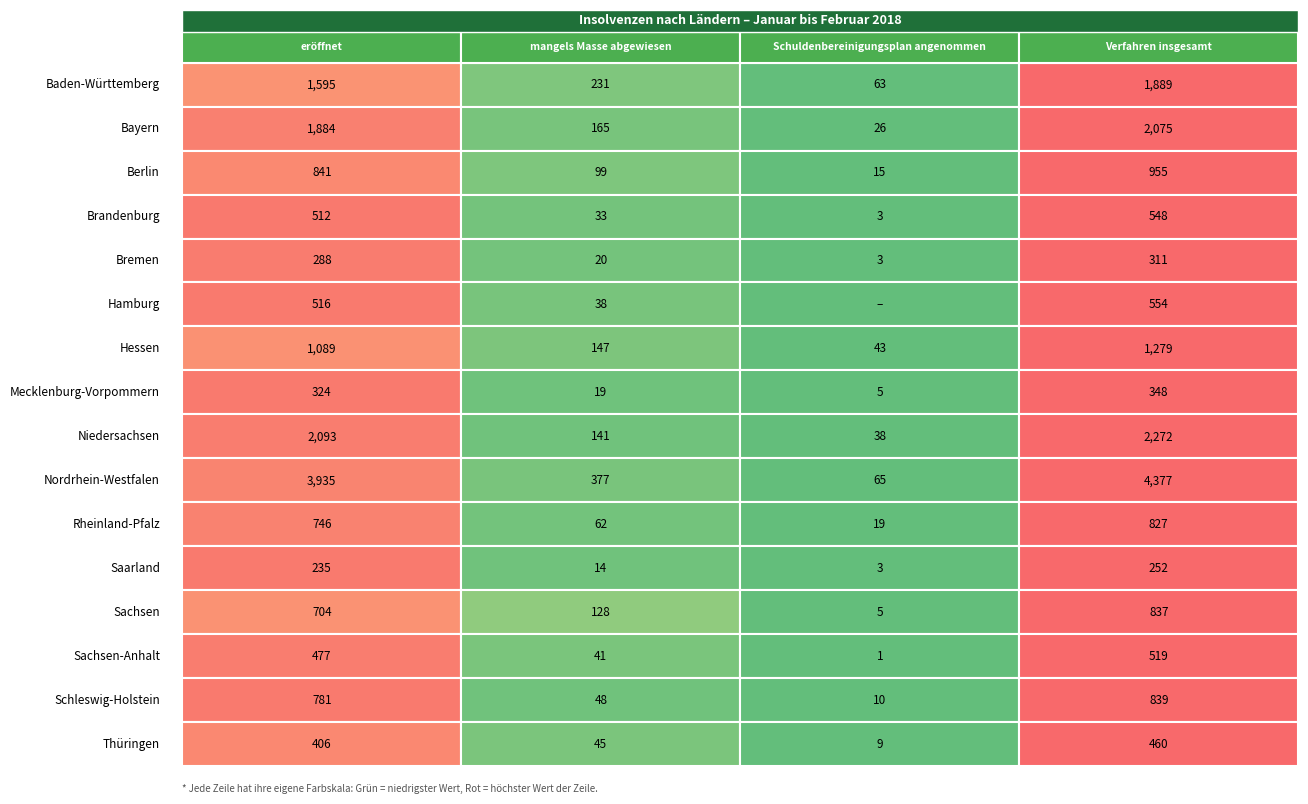

True or false: Hamburg has a value of 54 at 1.

False